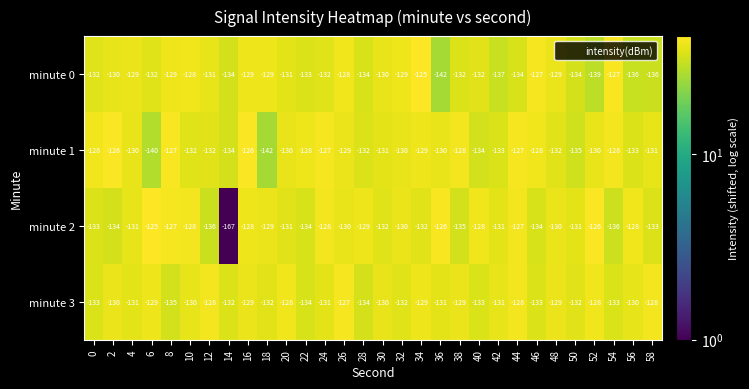

What is the minimum value shown in the chart?

-167